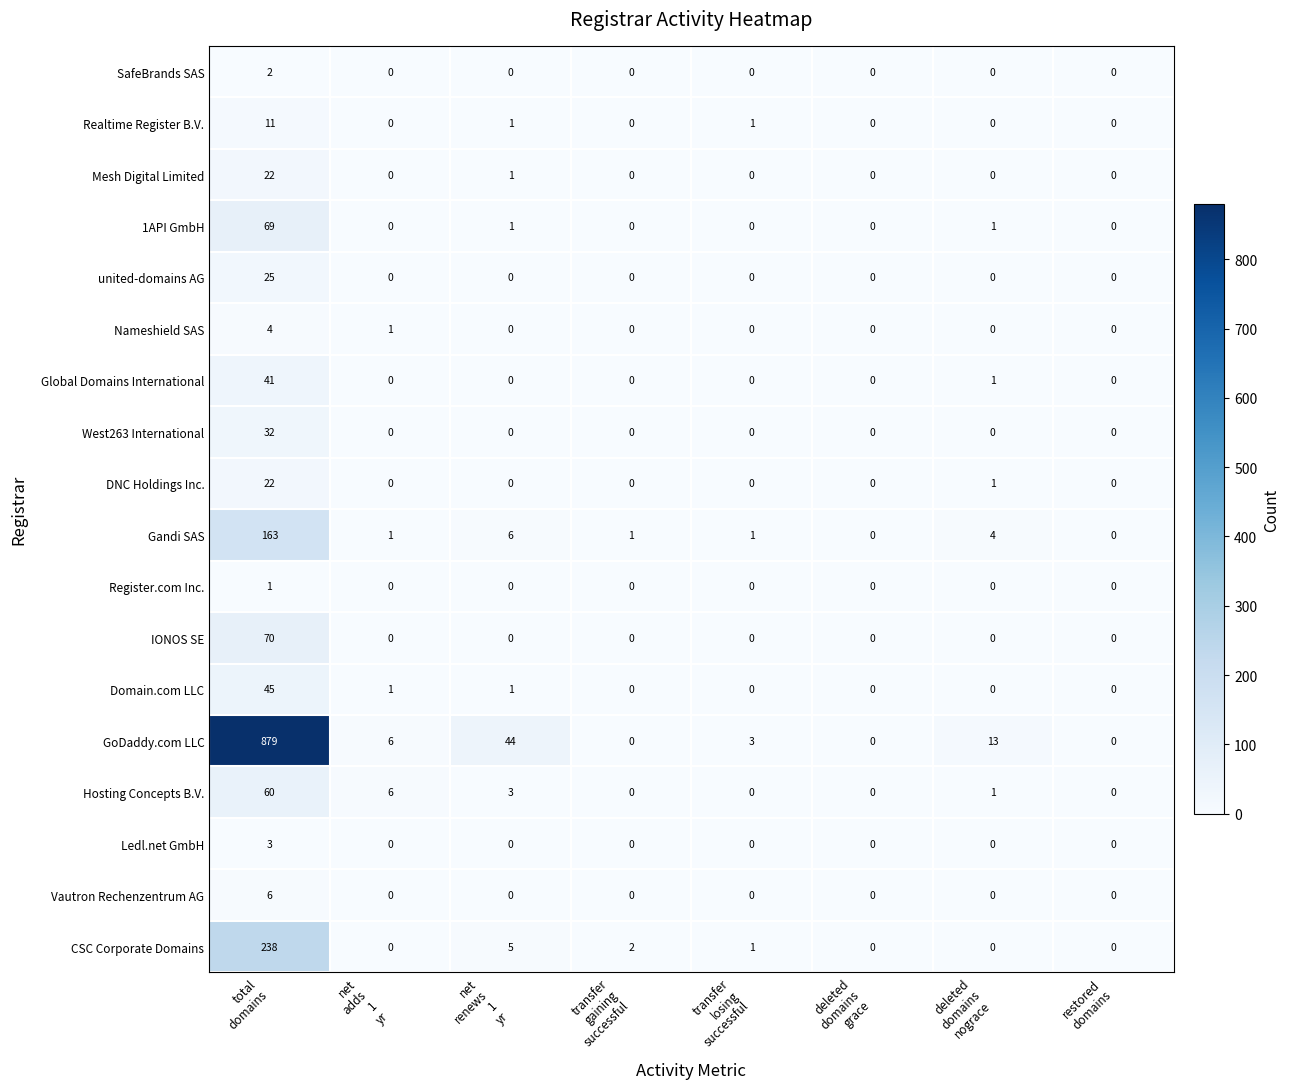

Count the Nameshield SAS values in the range 0 to 1.

7